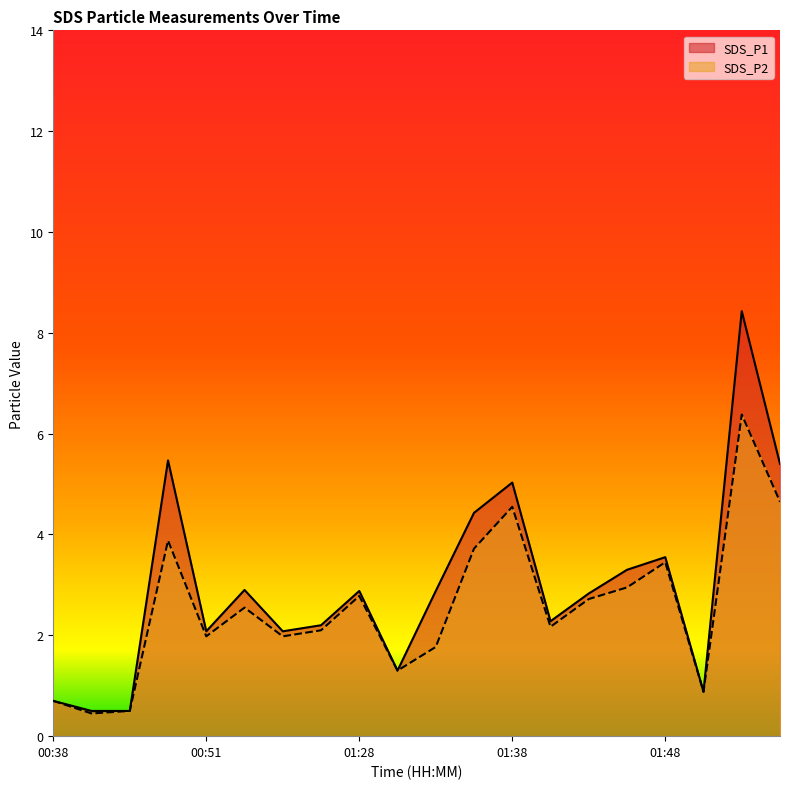

What is the difference between the second highest and minimum values in the SDS_P1 series?

5.0